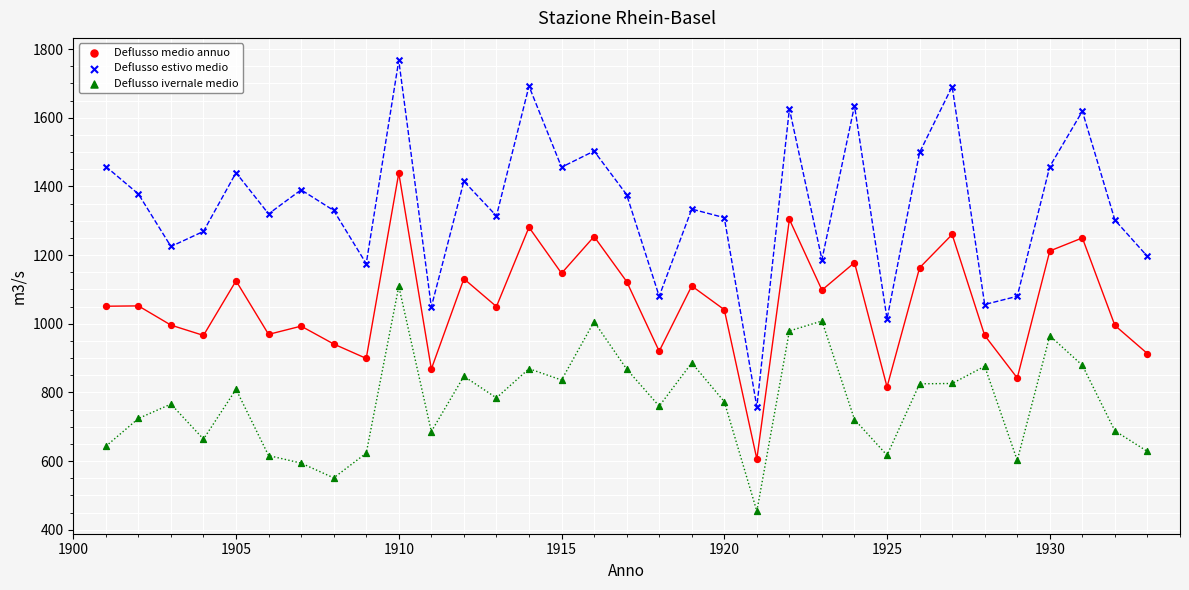

Which series contains the lowest Y value?

Deflusso ivernale medio